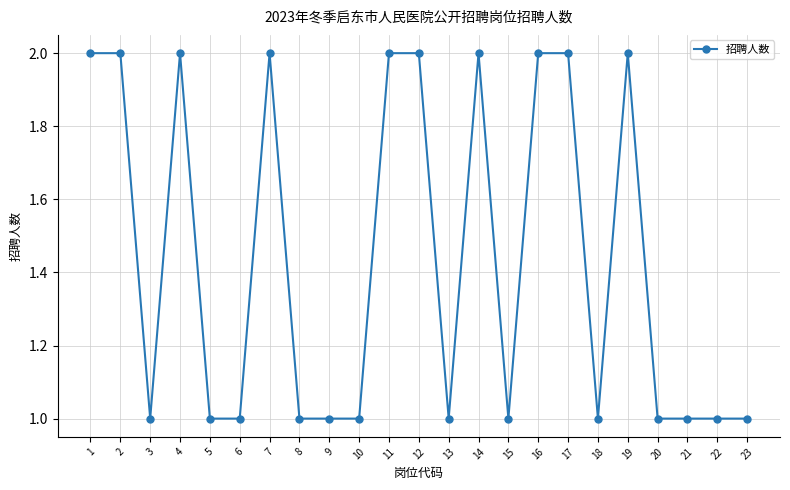

What is the difference between the maximum and second lowest values?

1